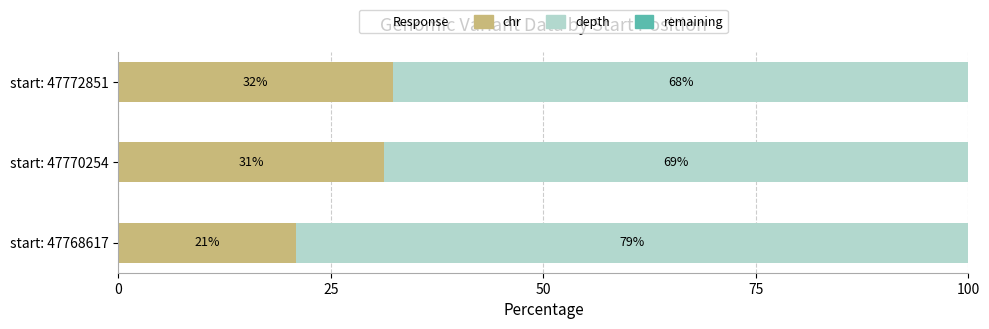

How many categories are shown in the chart?

3